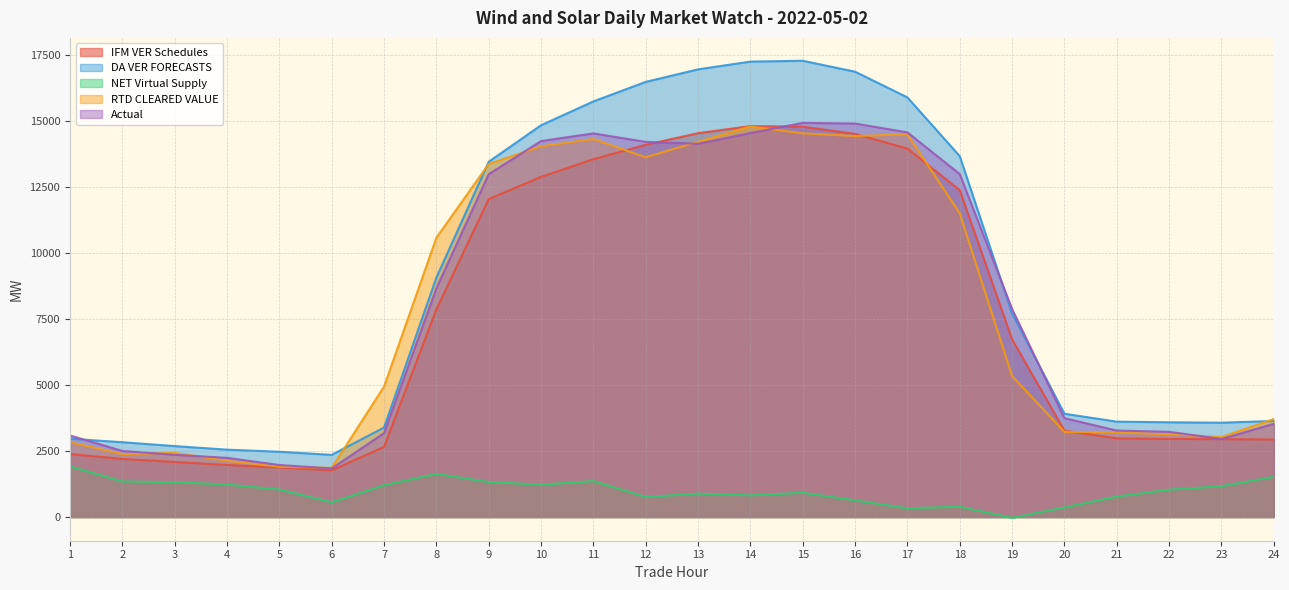

How many lines are shown in the chart?

5